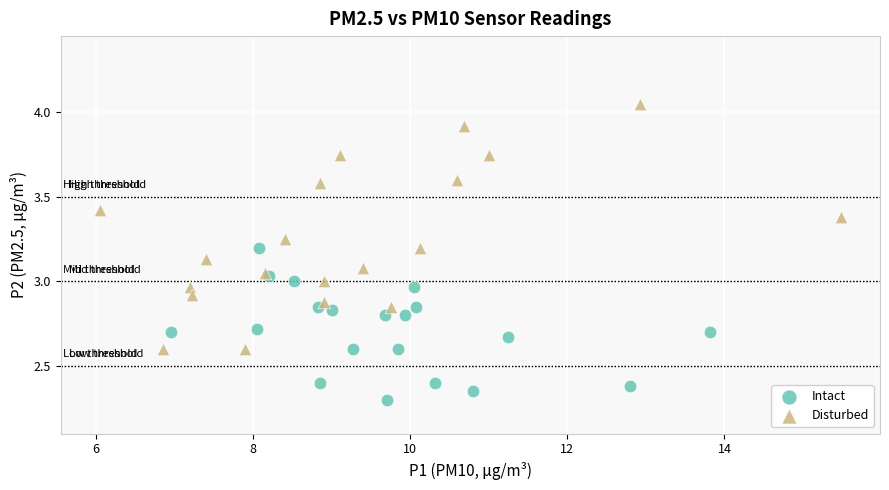

Which series reaches the minimum Y coordinate?

Intact